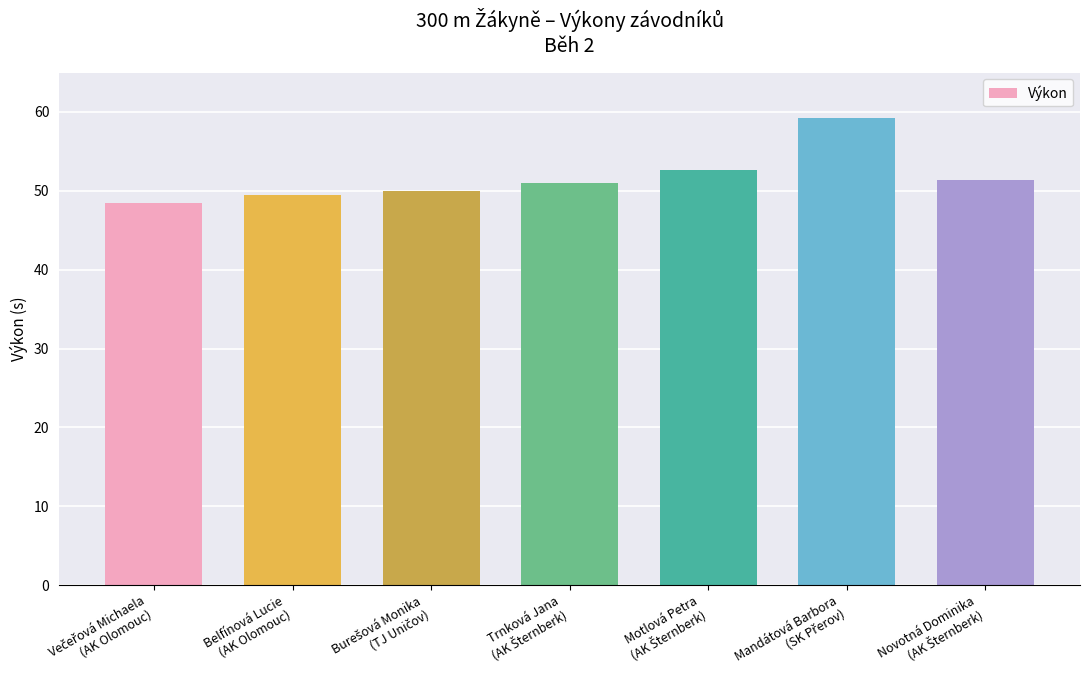

What is the greatest value displayed?

59.2